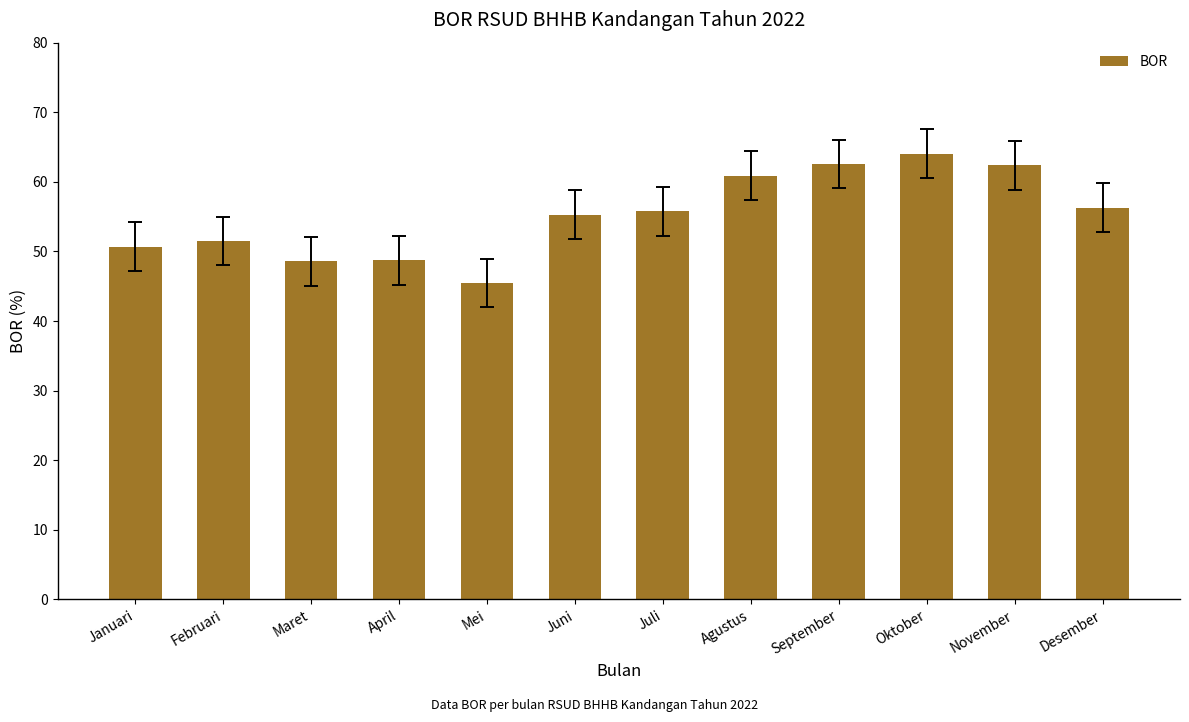

True or false: the data shows 107.4 at November.

False